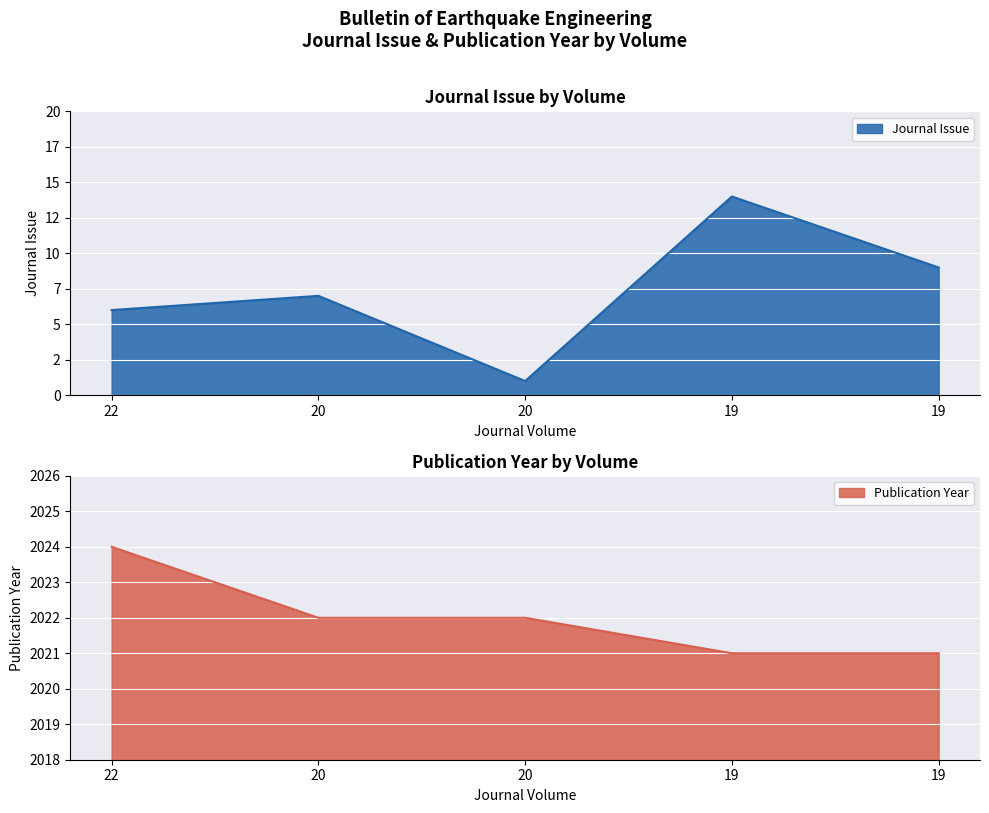

Which label corresponds to the largest value in the chart?

22